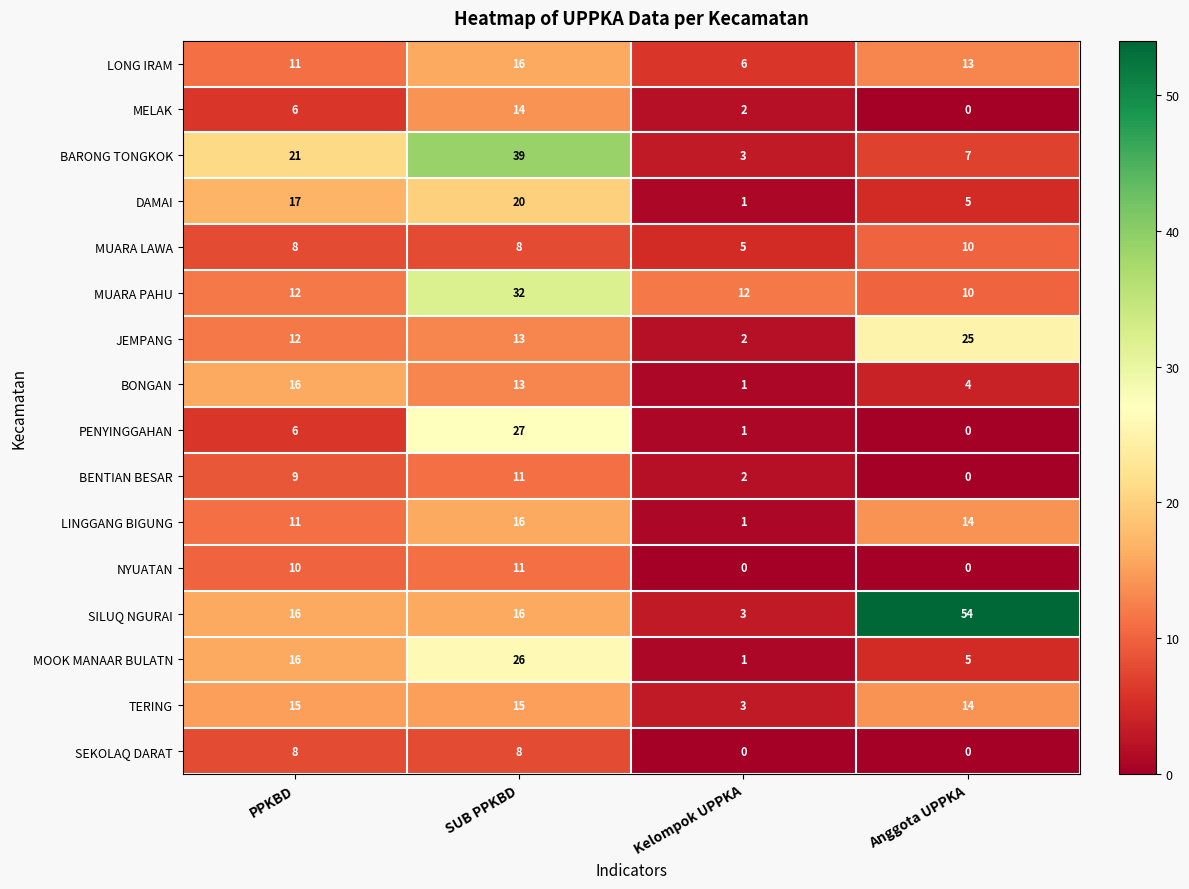

Is the value of BARONG TONGKOK at Anggota UPPKA greater than the value of BONGAN at Anggota UPPKA?

Yes